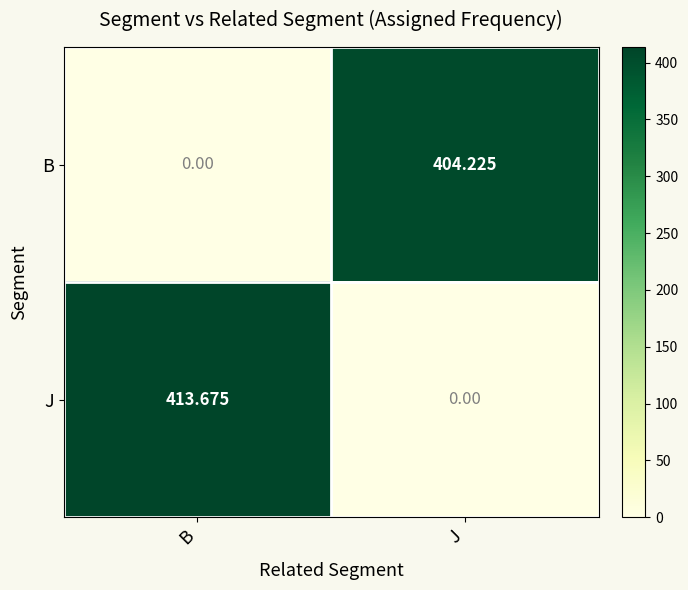

How many data points in J are less than 413?

1